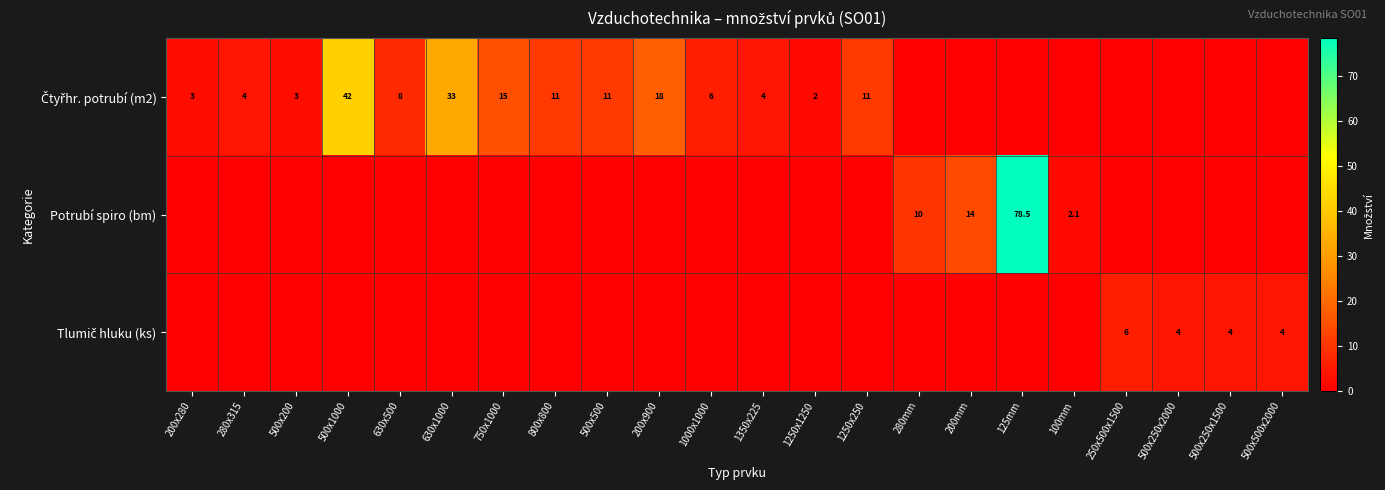

True or false: Potrubí spiro (bm) has a value of 3.5 at 280mm.

False